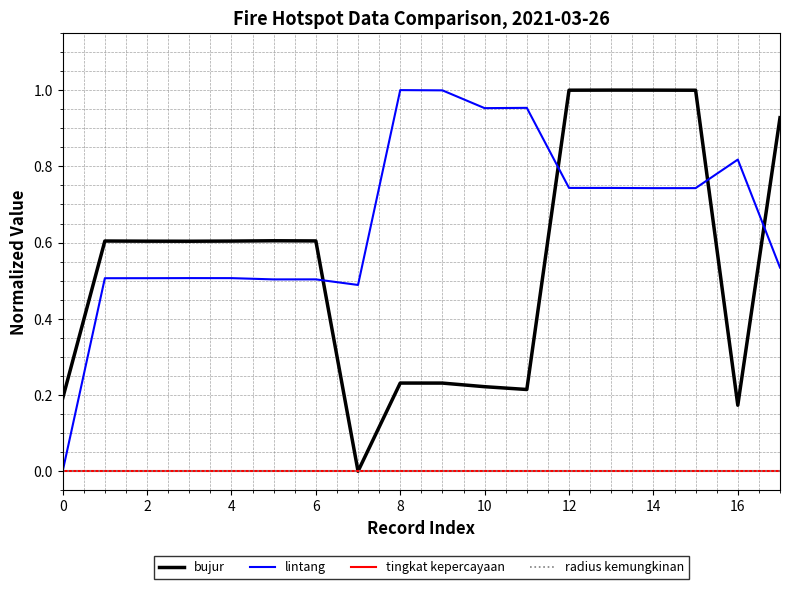

Does the chart have visible grid lines?

Yes